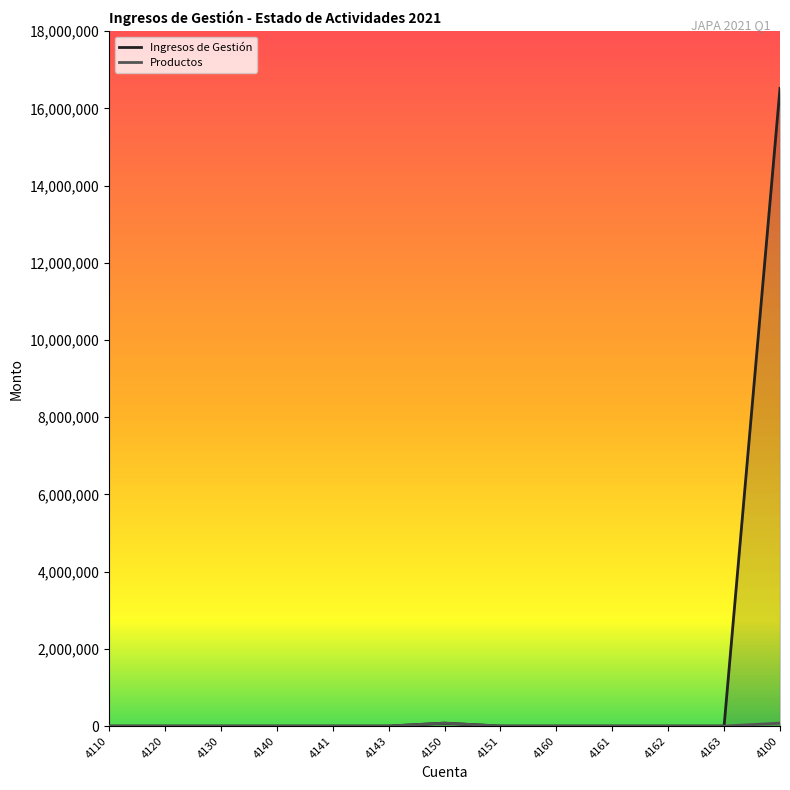

What position from the right is 4162?

3